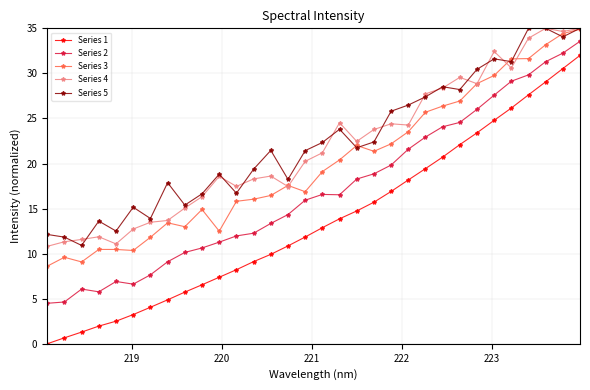

Which series has the widest spread of values?

Series 1